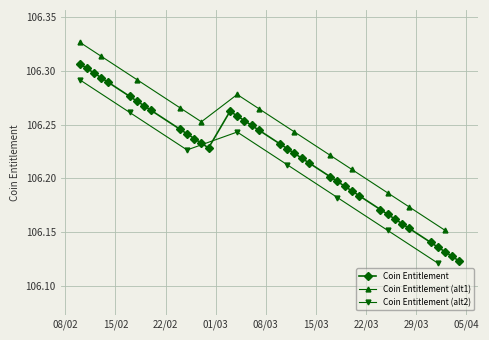

What is the greatest value displayed?

106.3